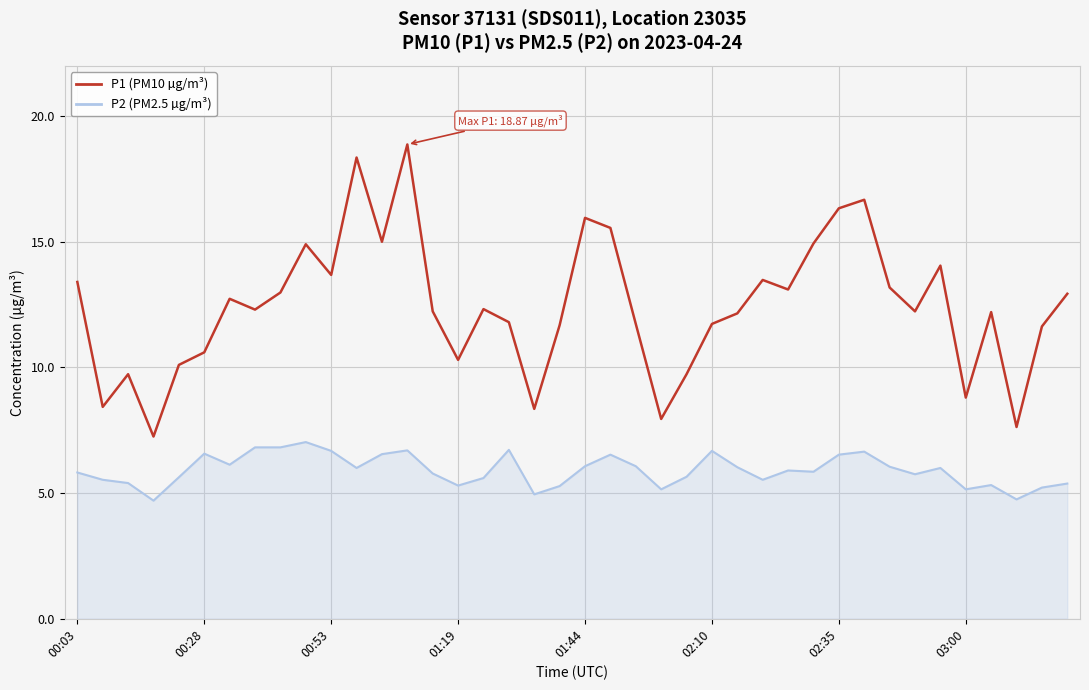

What is the minimum value shown in the chart?

4.7